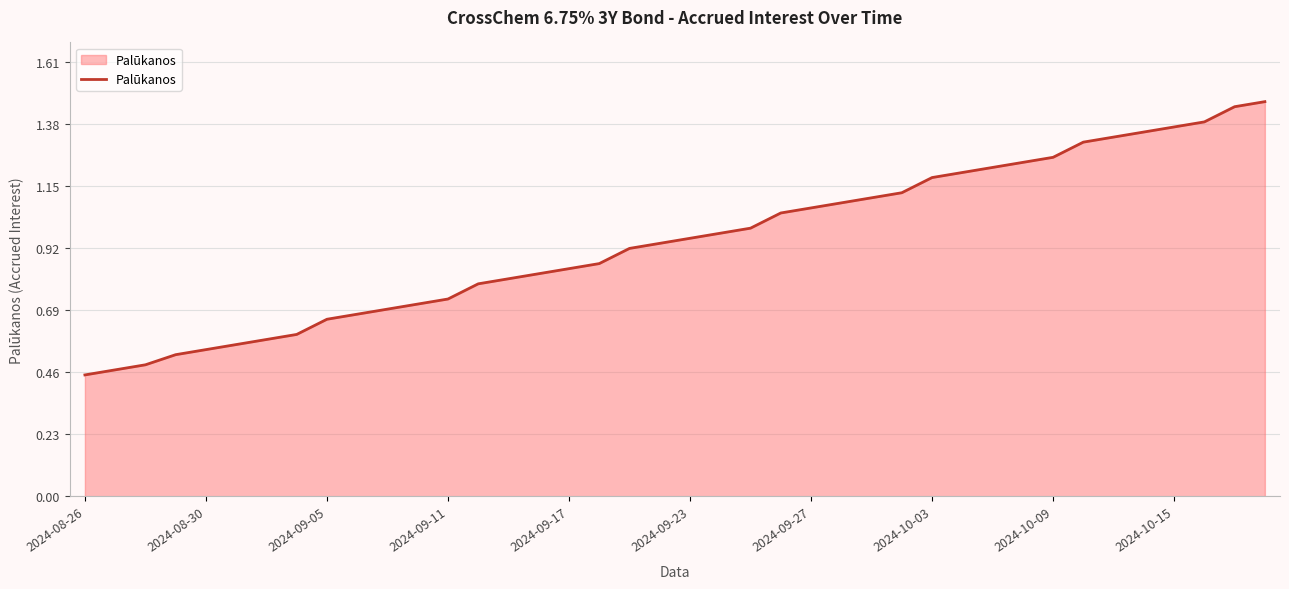

At which category does the chart reach its minimum across all series?

2024-08-26